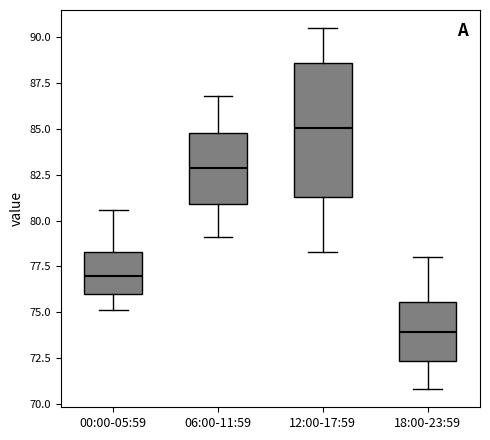

Reading left to right, transcribe this box plot: for each box, give where its median line is, the range the box spans, and where its two whiskers end, as read against the y-axis. The values are not printed on the chart, so give them approximately, as read against the axis.

00:00-05:59: median 77.0, box 76.0 to 78.5, whiskers 75.0 to 80.5
06:00-11:59: median 83.0, box 81.0 to 85.0, whiskers 79.0 to 87.0
12:00-17:59: median 85.0, box 81.5 to 88.5, whiskers 78.5 to 90.5
18:00-23:59: median 74.0, box 72.5 to 75.5, whiskers 71.0 to 78.0